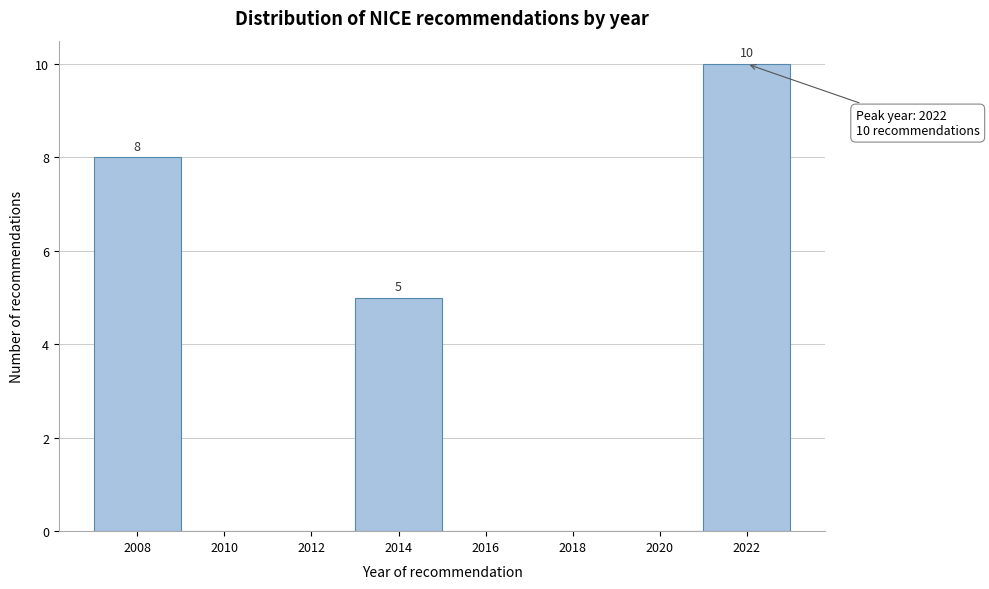

Which range on the x-axis has the tallest bar?

2021 to 2023